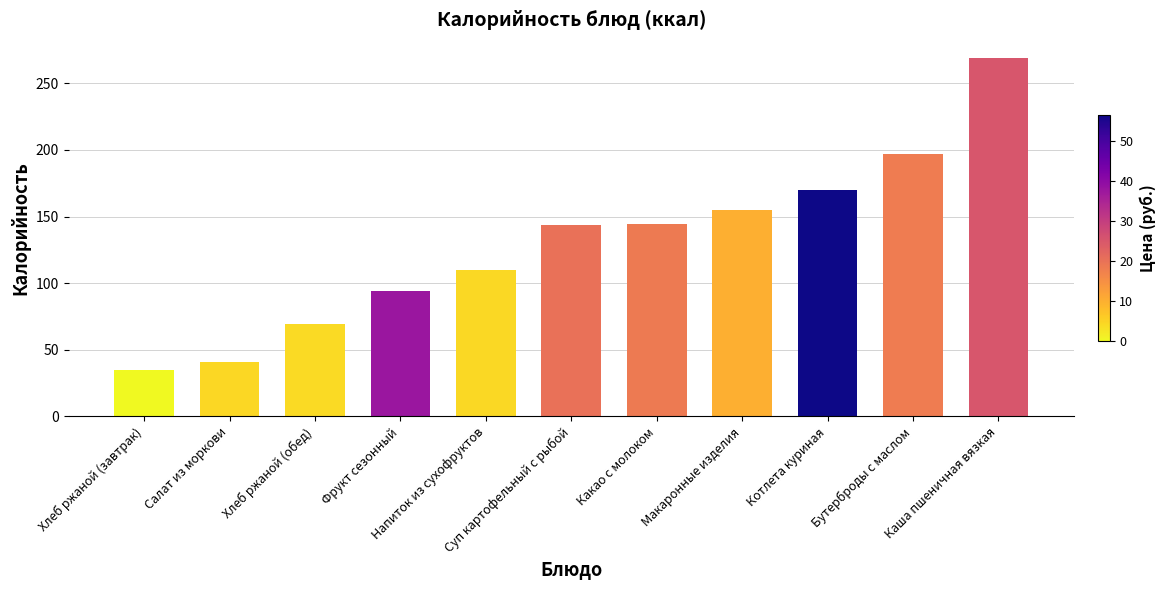

What is the change in value from Хлеб ржаной (обед) to Каша пшеничная вязкая?

+199.5